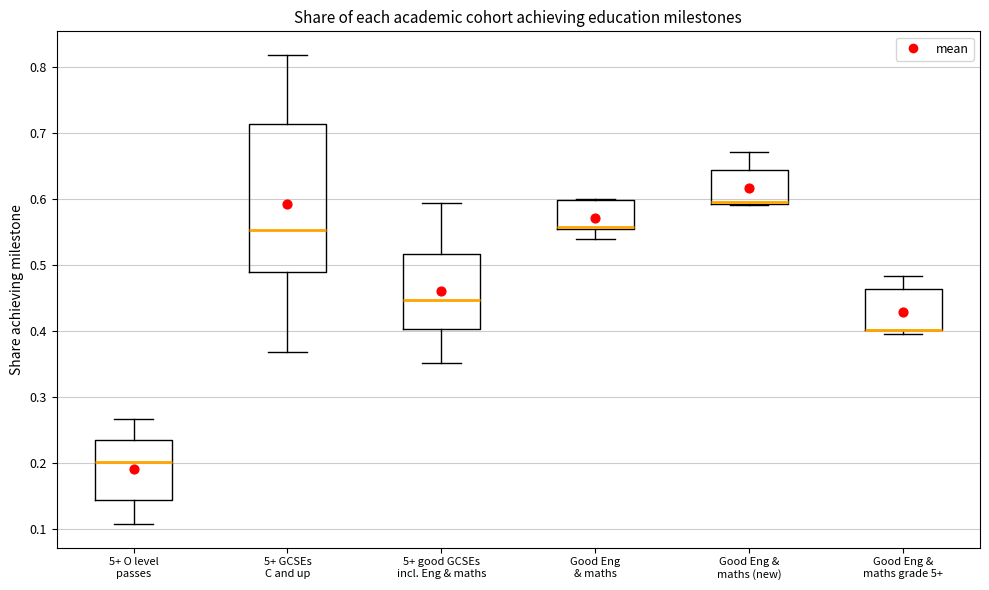

Where does the upper whisker of the box for 5+ O level passes end on the y-axis? The values are not printed on the chart, so give them approximately, as read against the axis.

0.27